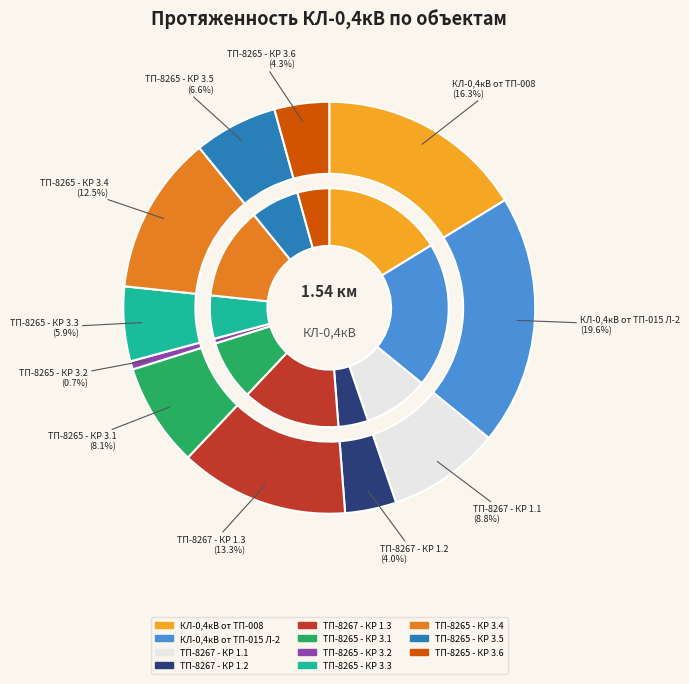

To the nearest percent, what is the difference between the ТП-8265 - КР 3.5 and ТП-8265 - КР 3.2 slice percentages?

6%